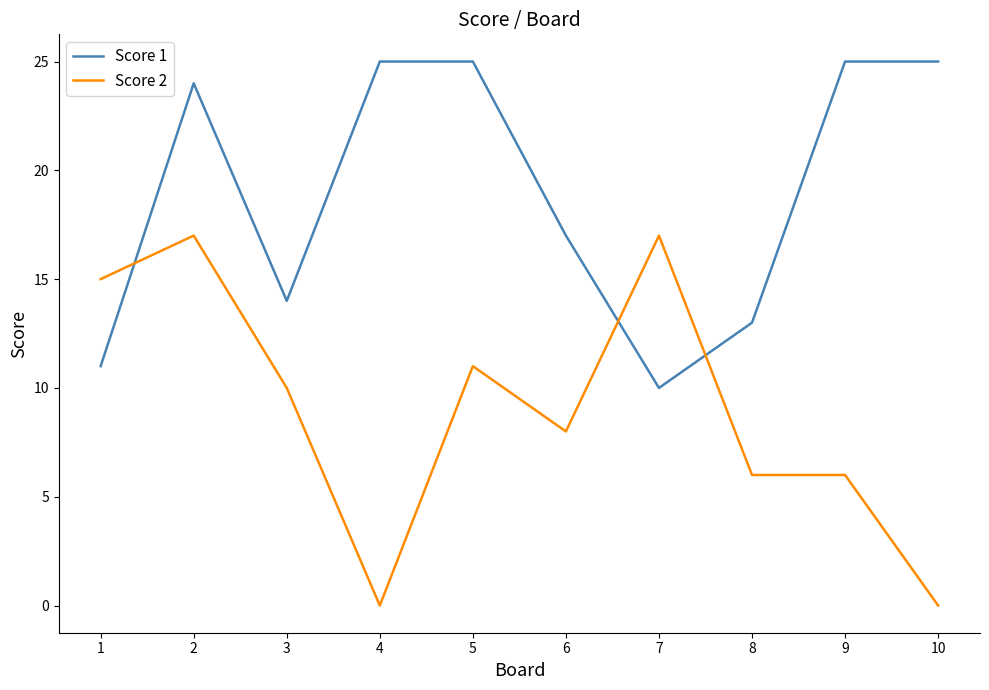

What is the total value across all series at 2?

41